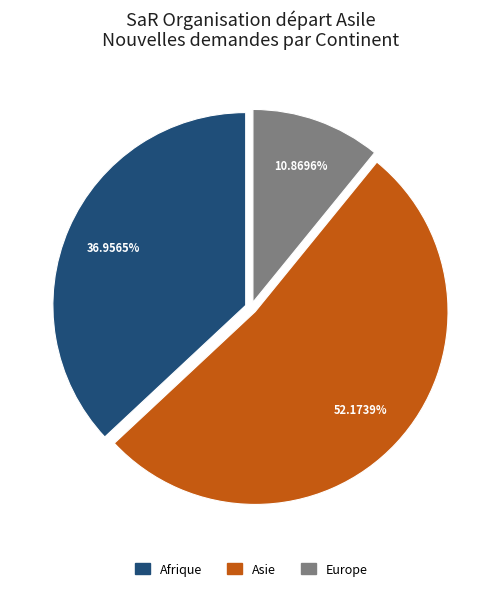

To the nearest percent, what is the difference between the largest and smallest slice percentages?

41%